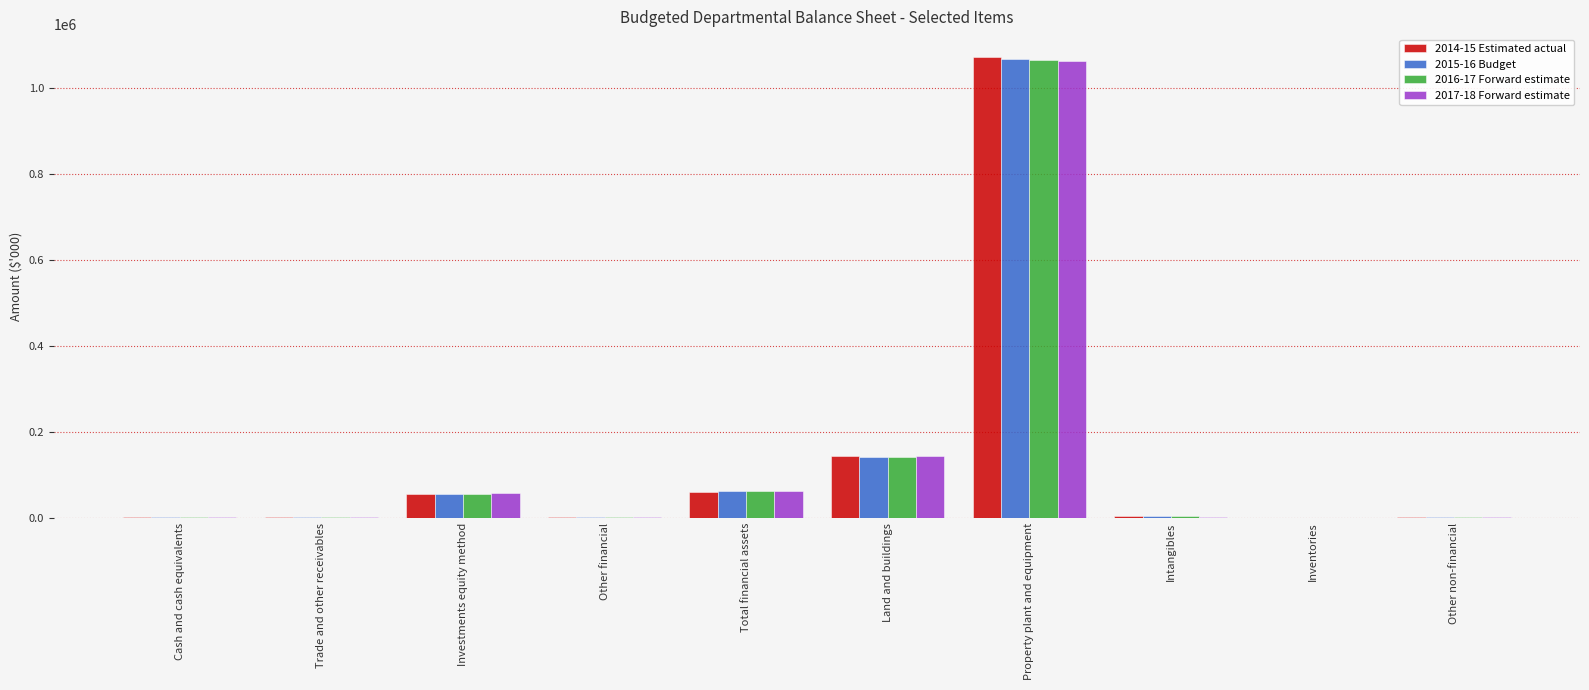

Which series has the largest range (max minus min)?

2014-15 Estimated actual